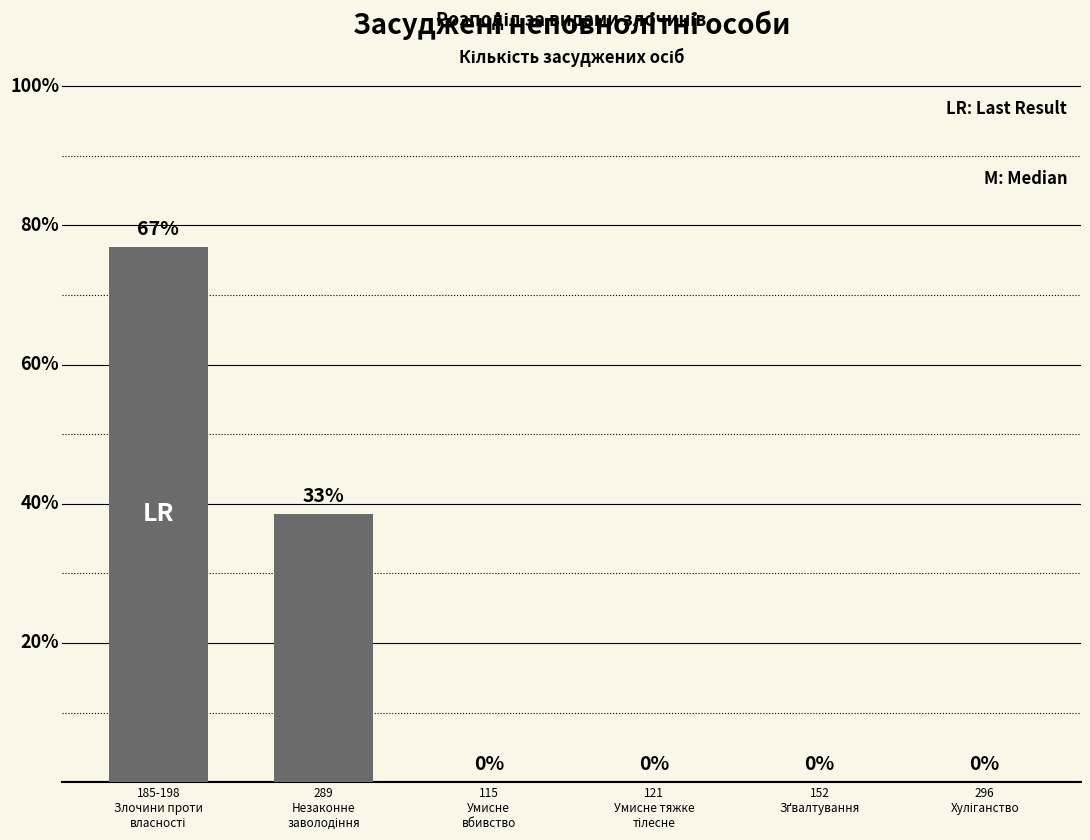

List the labels in order of value, smallest first.

115
Умисне
вбивство, 121
Умисне тяжке
тілесне, 152
Зґвалтування, 296
Хуліганство, 289
Незаконне
заволодіння, 185-198
Злочини проти
власності